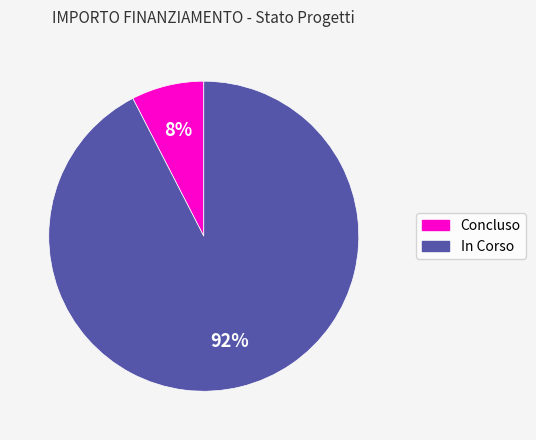

Is there a majority slice in this chart?

Yes